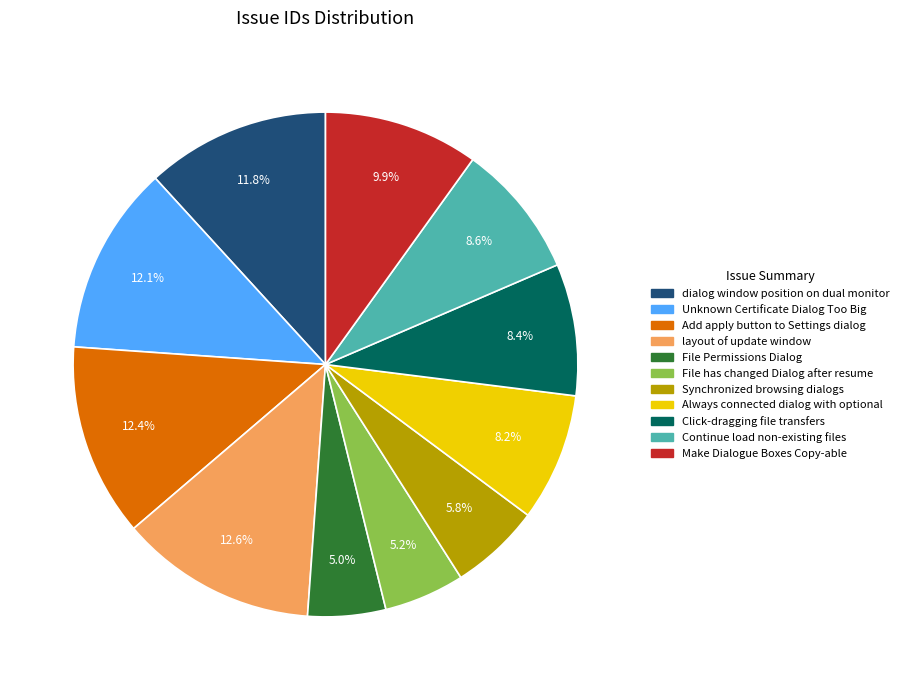

Does Always connected dialog with optional account for over 50% of the chart?

No